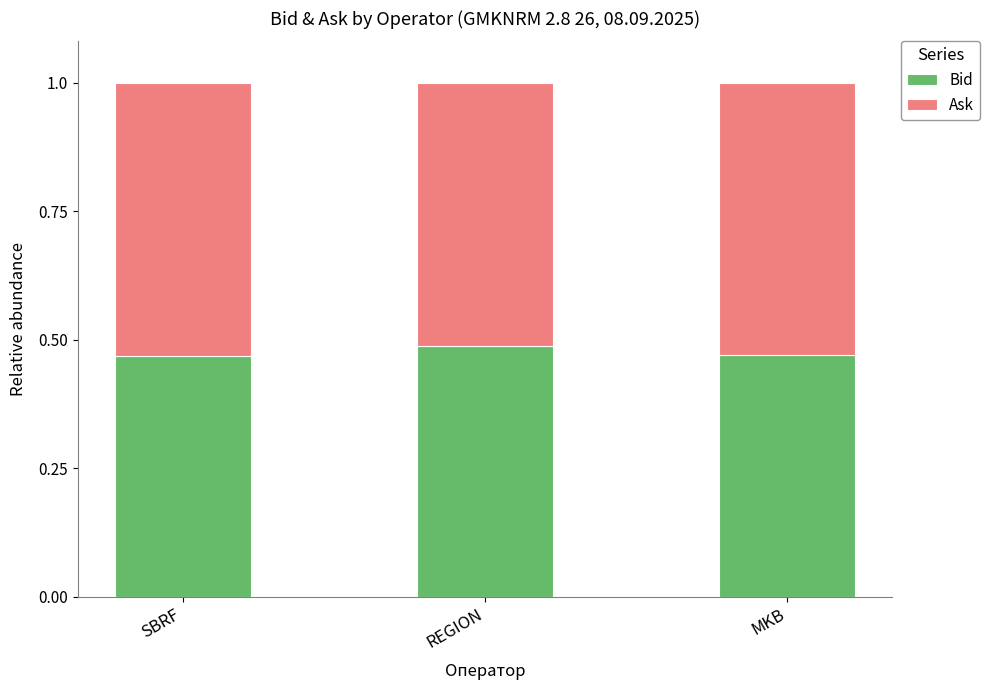

What is the total value across all series at SBRF?

1.0